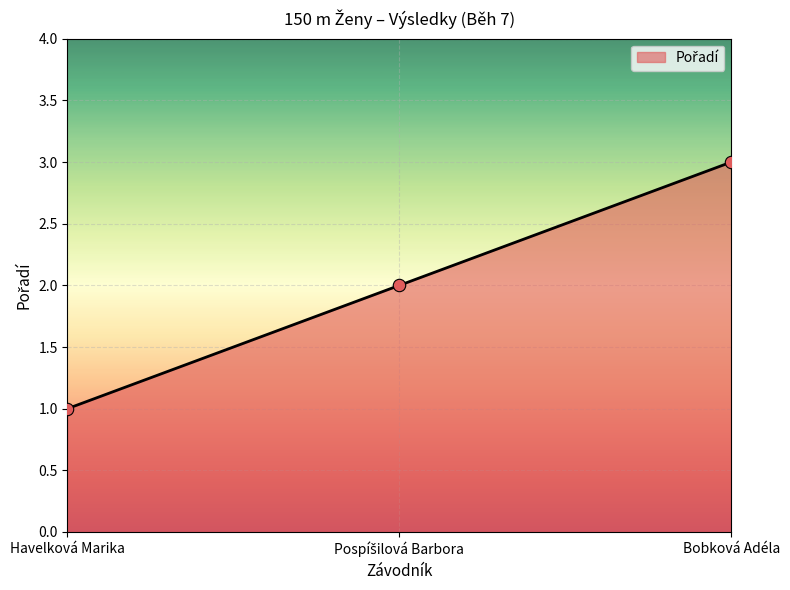

Between Bobková Adéla and Havelková Marika, which is larger?

Bobková Adéla